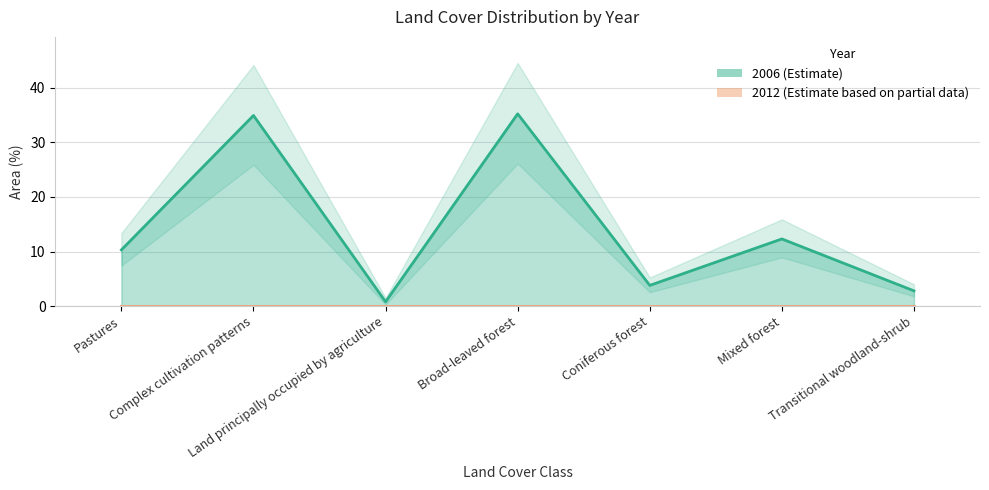

Reading left to right, extract all data points from this chart.

Pastures=10.3	Complex cultivation patterns=34.9	Land principally occupied by agriculture=0.8	Broad-leaved forest=35.2	Coniferous forest=3.8	Mixed forest=12.3	Transitional woodland-shrub=2.8